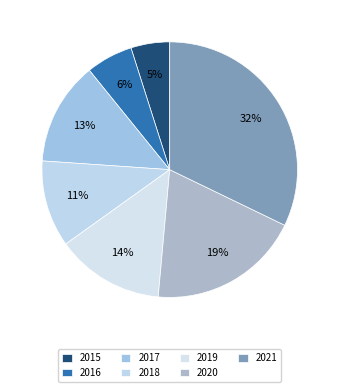

To the nearest percent, what percentage of the pie is 2015?

5%